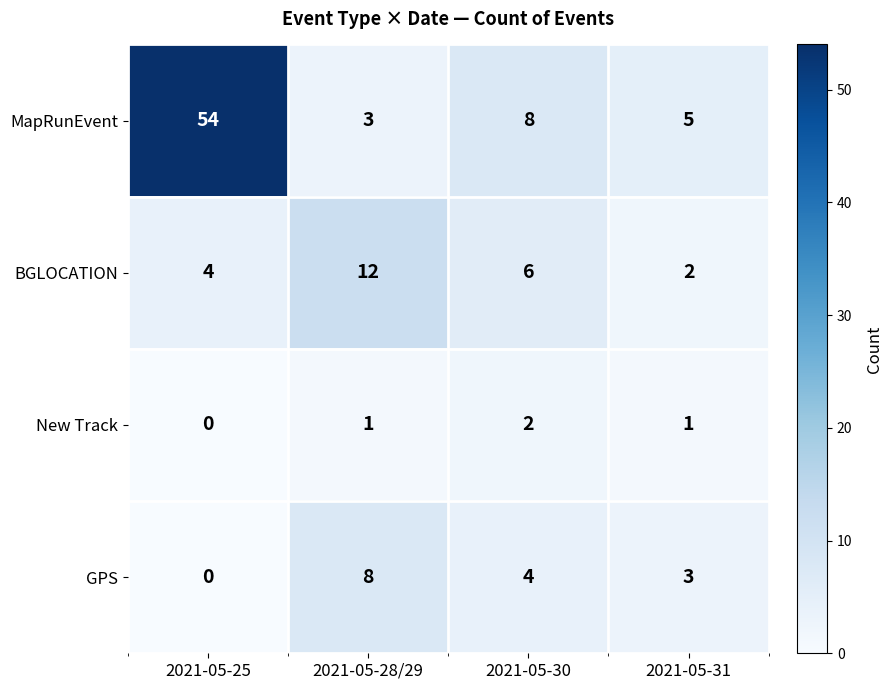

What is the total value across all series at 2021-05-25?

58